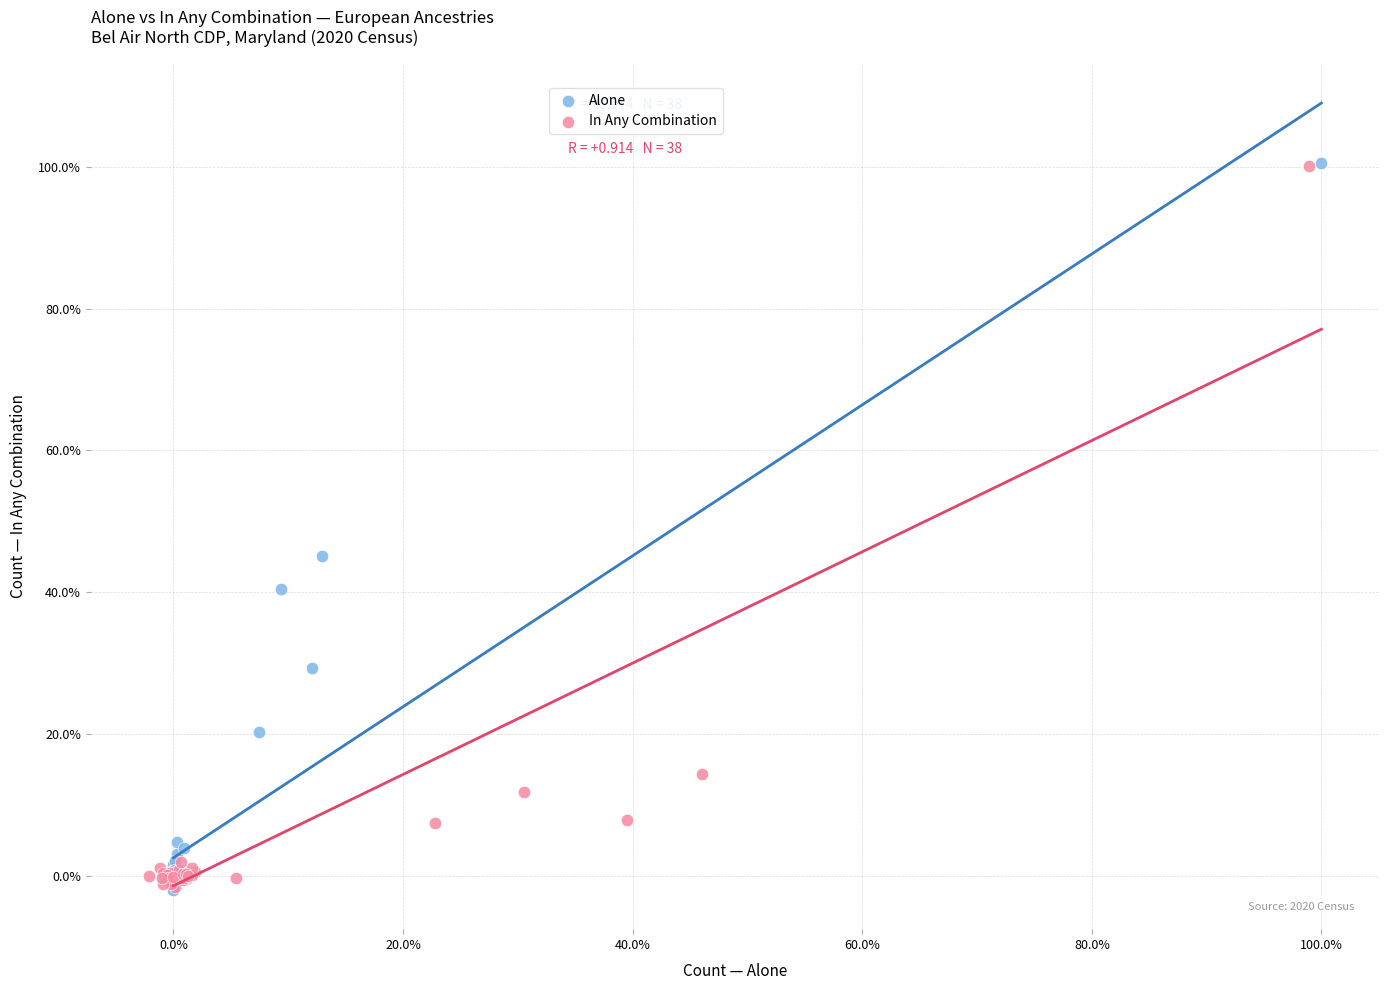

What are all the series names shown in the legend?

Alone, In Any Combination